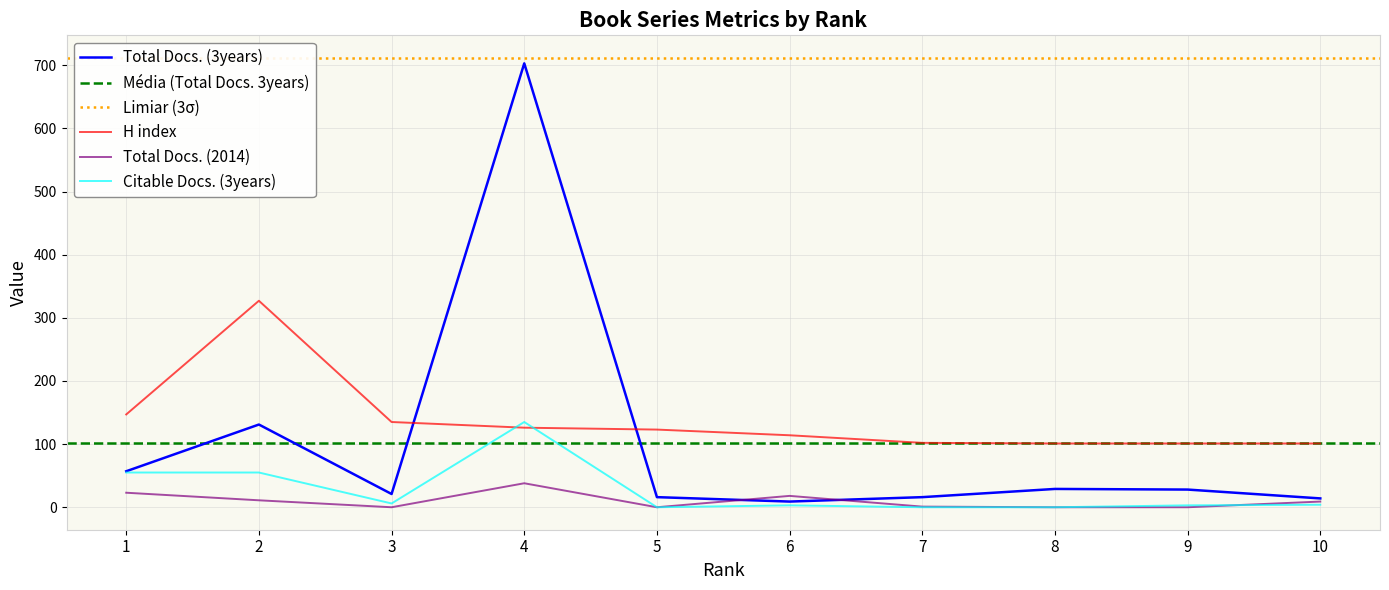

Does the chart have visible grid lines?

Yes